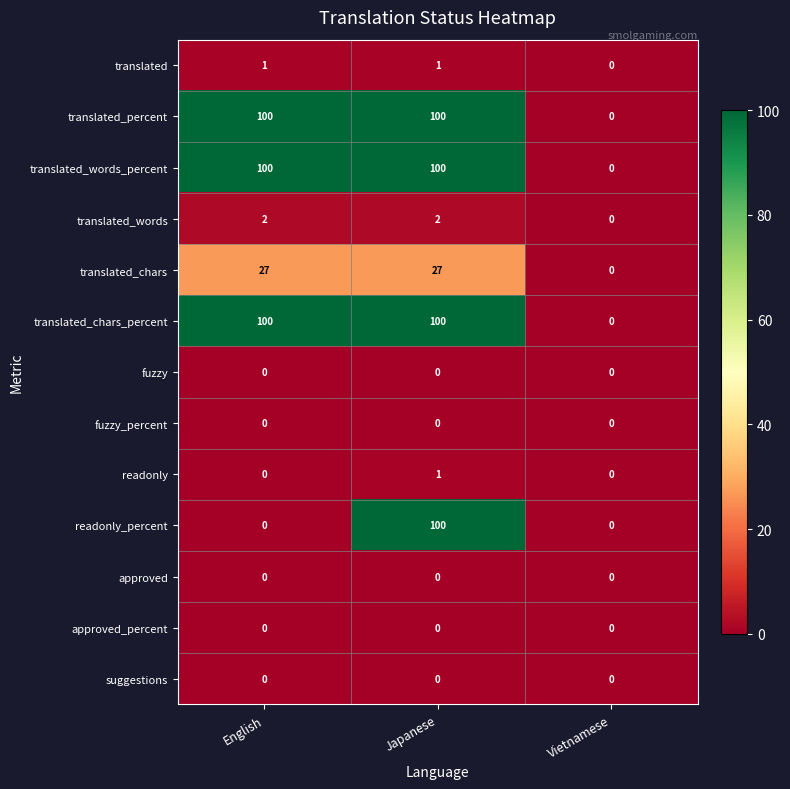

The readonly series shows 1 at English. True or false?

False